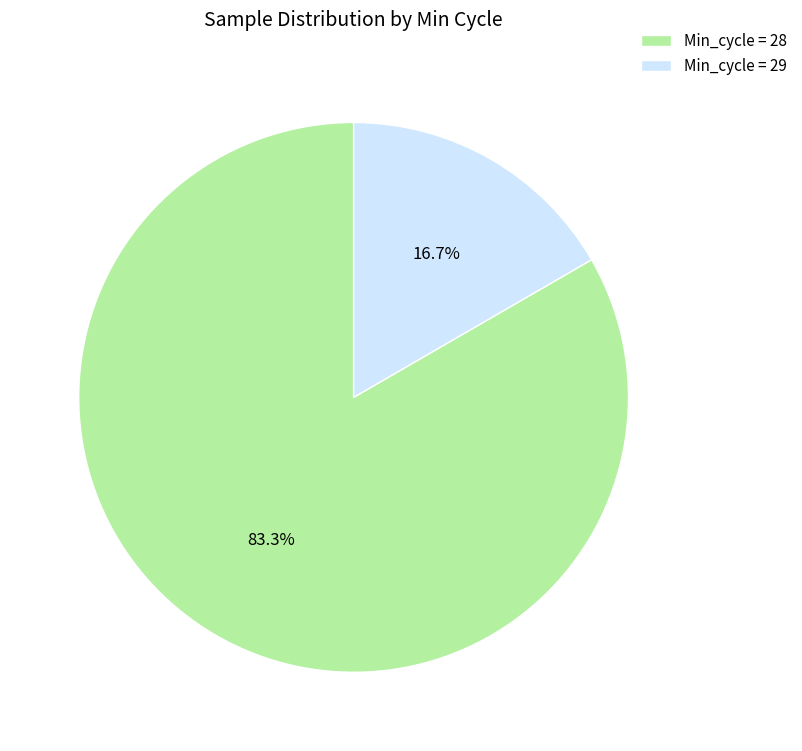

Does Min_cycle = 29 account for over 50% of the chart?

No